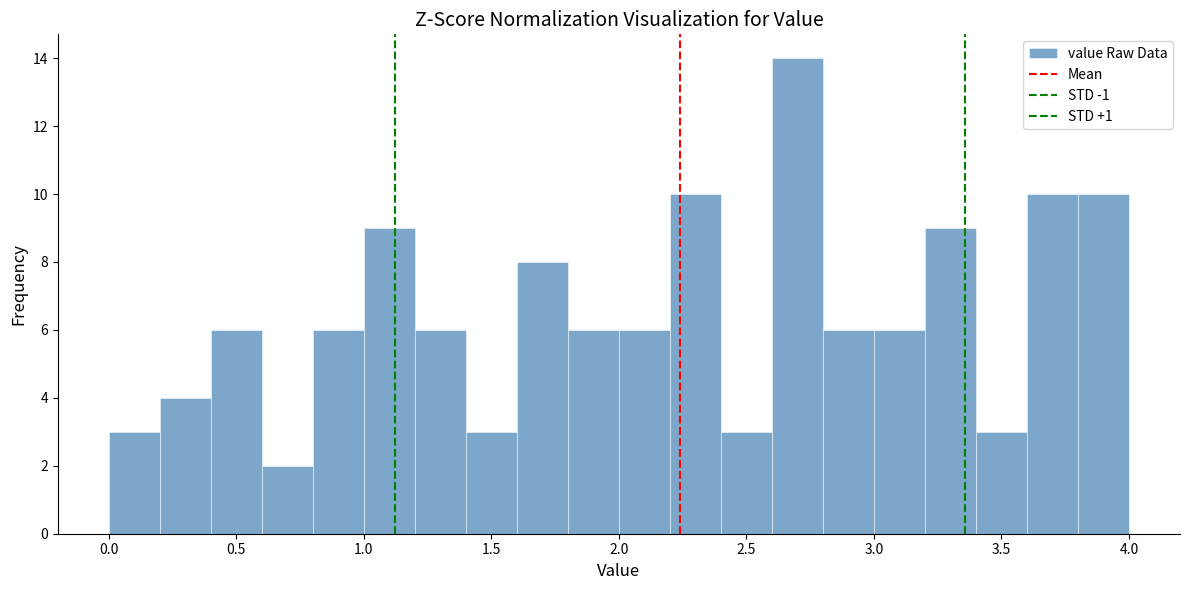

What is the height of the bar covering 2.0 to 2.2 on the x-axis? The values are not printed on the chart, so give them approximately, as read against the axis.

6